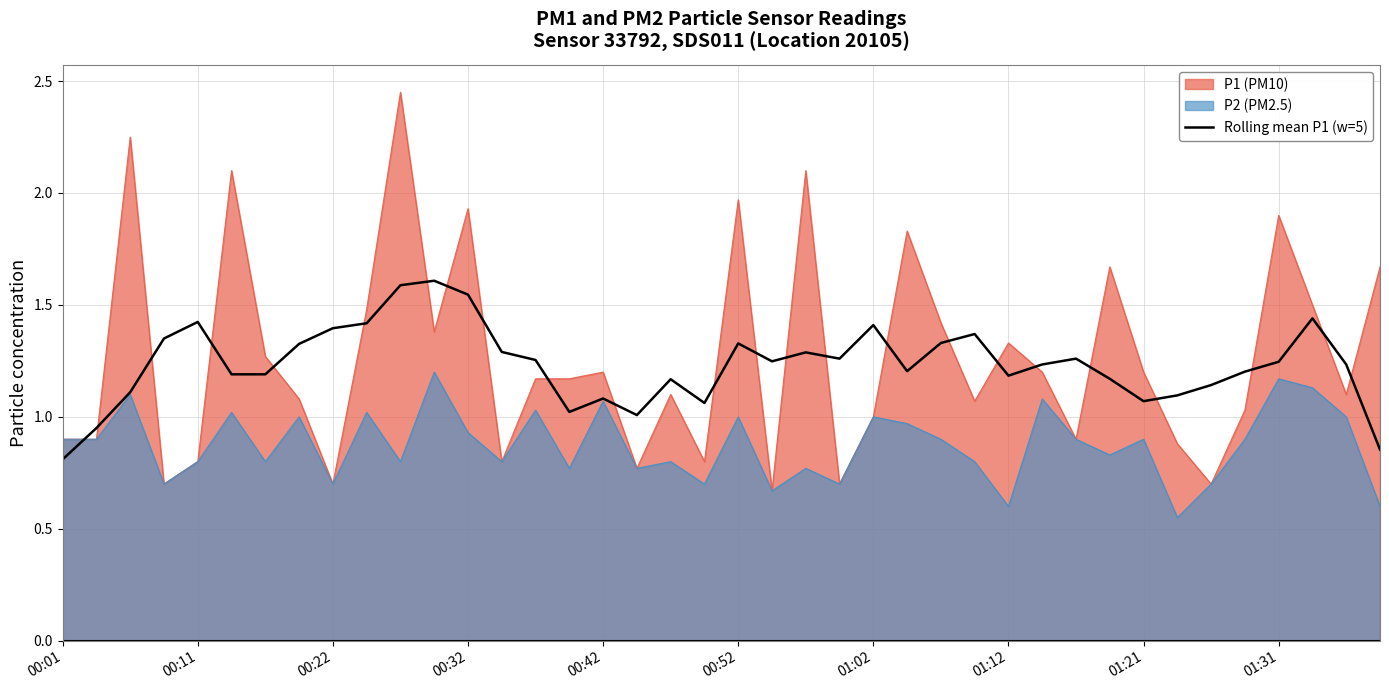

Which series has the largest range (max minus min)?

P1 (PM10)